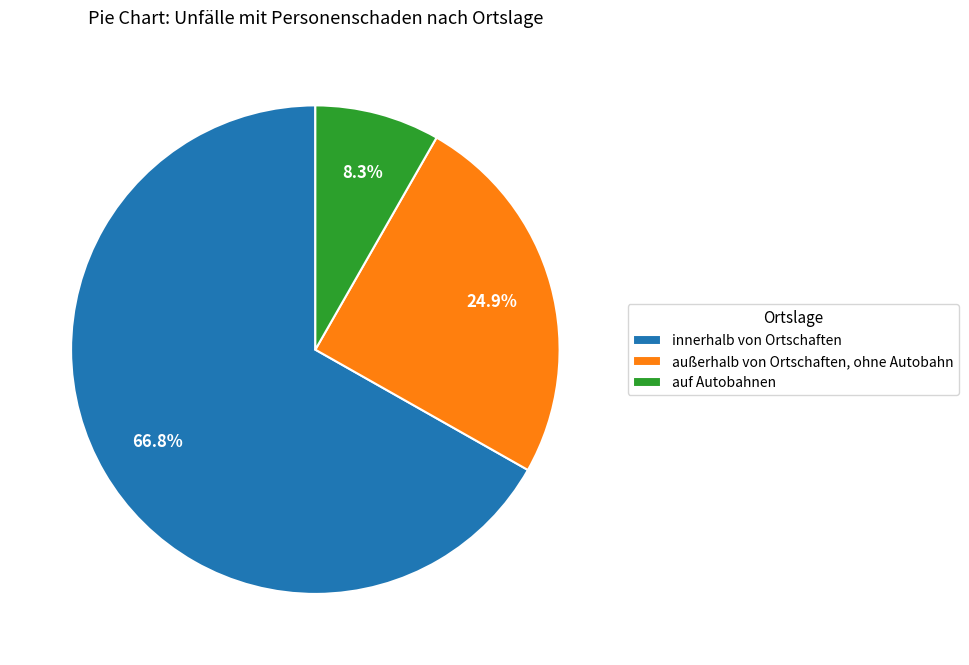

How many slices are in this pie chart?

3